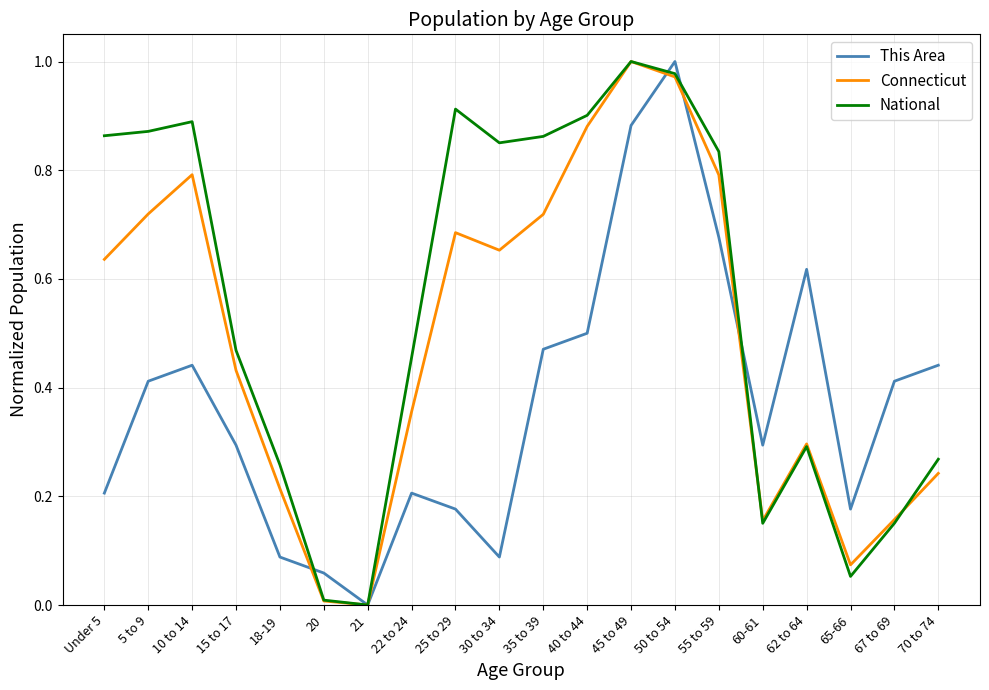

How many lines are shown in the chart?

3